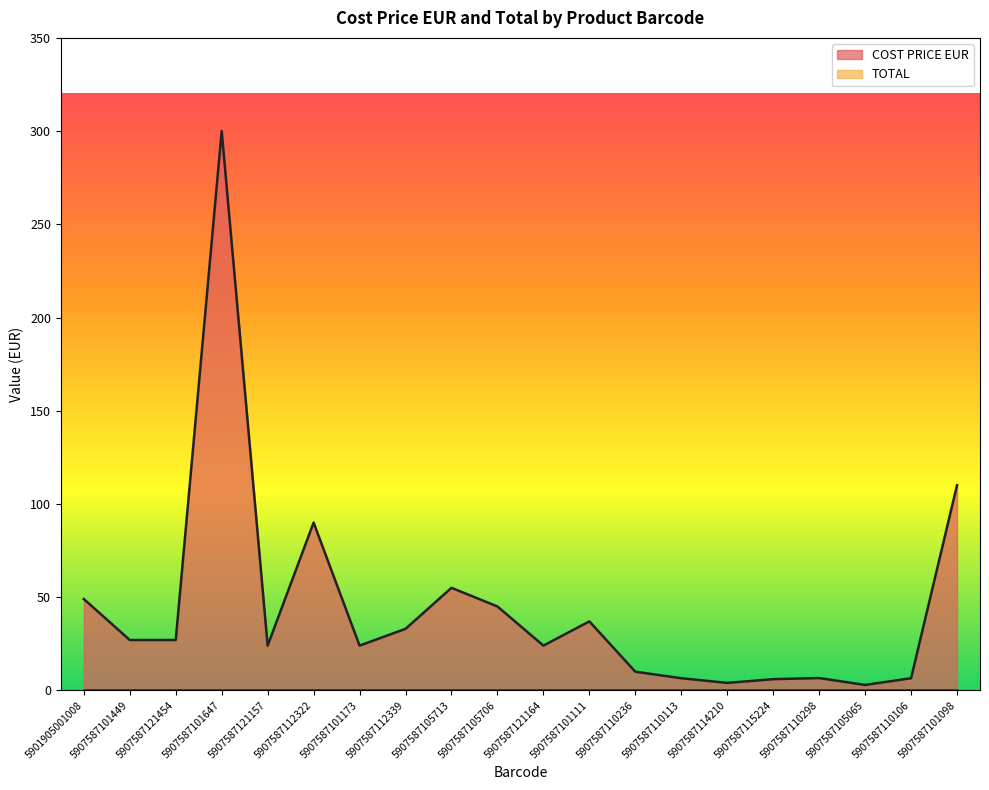

Rank the categories by value from lowest to highest.

5907587105065, 5907587114210, 5907587115224, 5907587110113, 5907587110106, 5907587110298, 5907587110236, 5907587121157, 5907587101173, 5907587121164, 5907587101449, 5907587121454, 5907587112339, 5907587101111, 5907587105706, 5901905001008, 5907587105713, 5907587112322, 5907587101098, 5907587101647